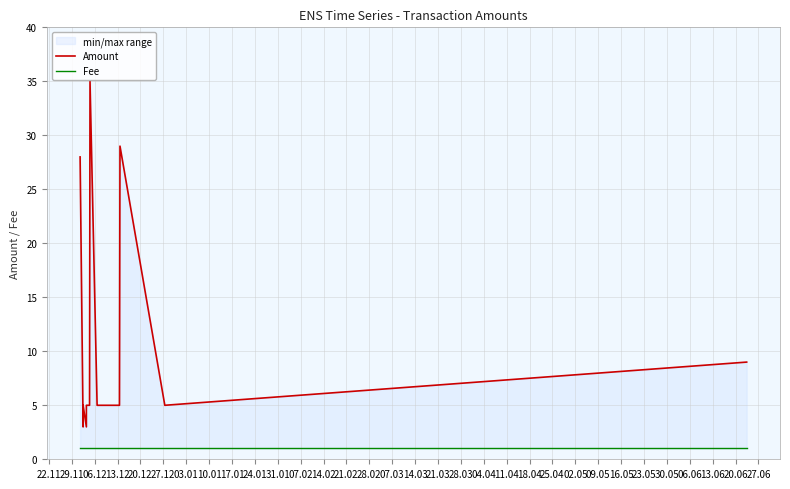

Which series changed the most between 27.12 and 14.02?

Amount